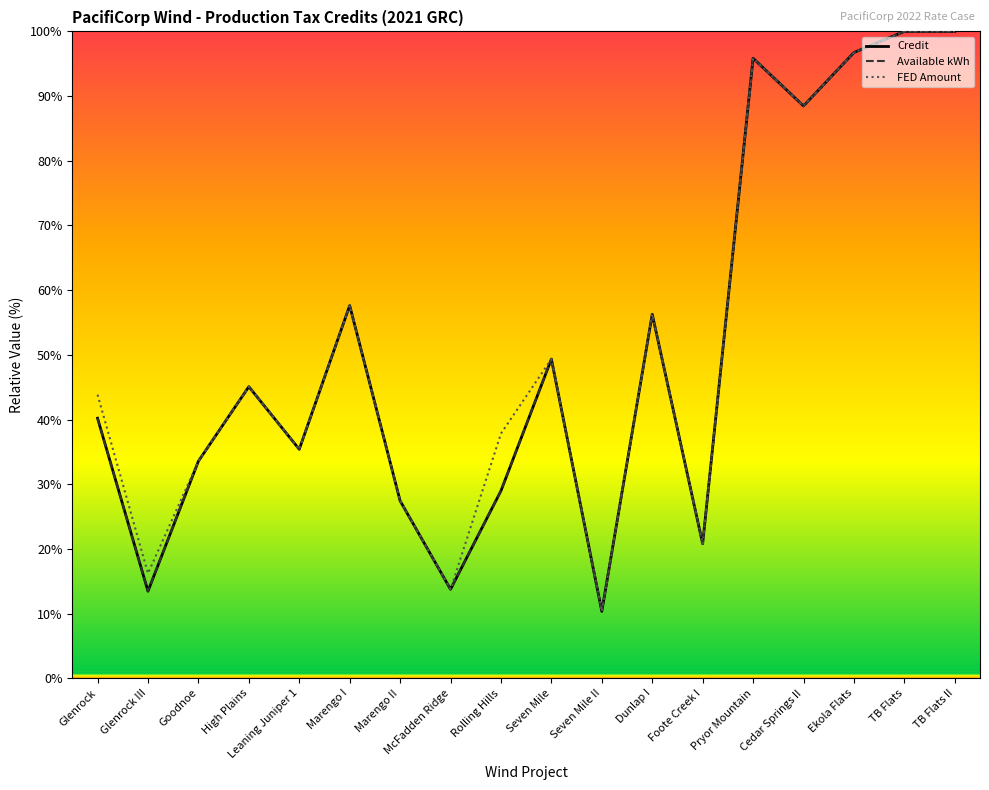

True or false: Credit and Available kWh cross at least once.

False